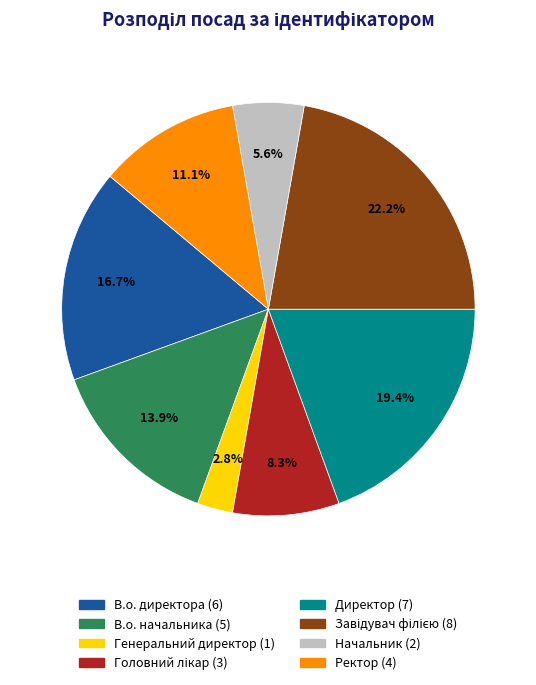

The Директор slice represents 13% of the pie. True or false?

False